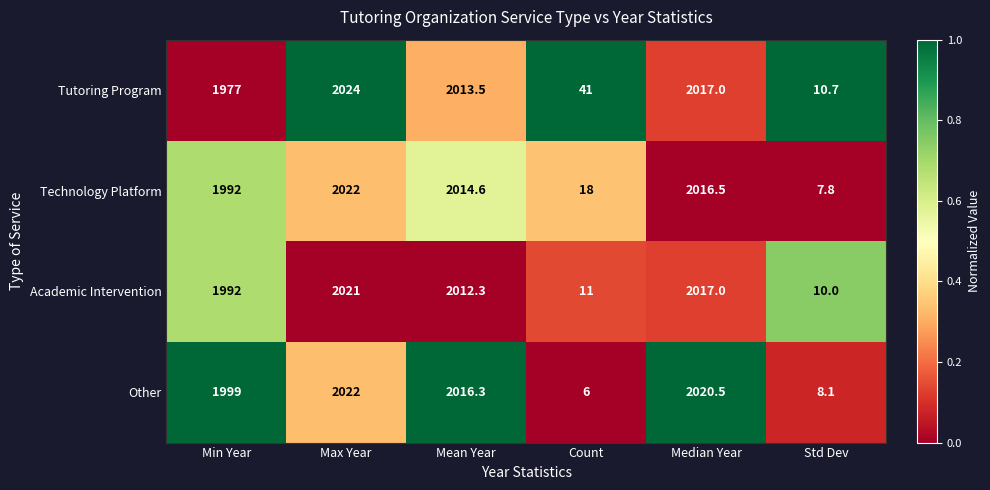

What is the total value across all series at Mean Year?

8056.7